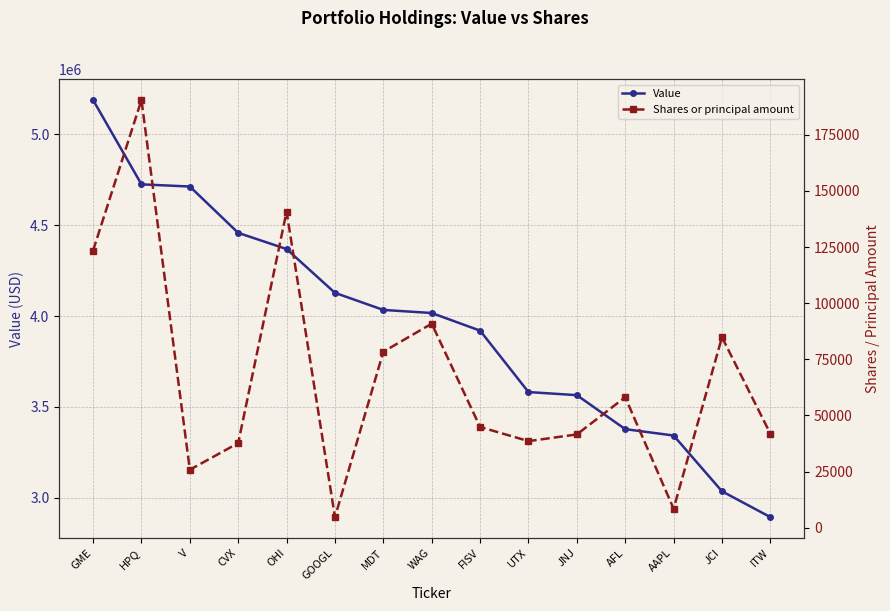

At how many categories does at least one series exceed 224450?

15